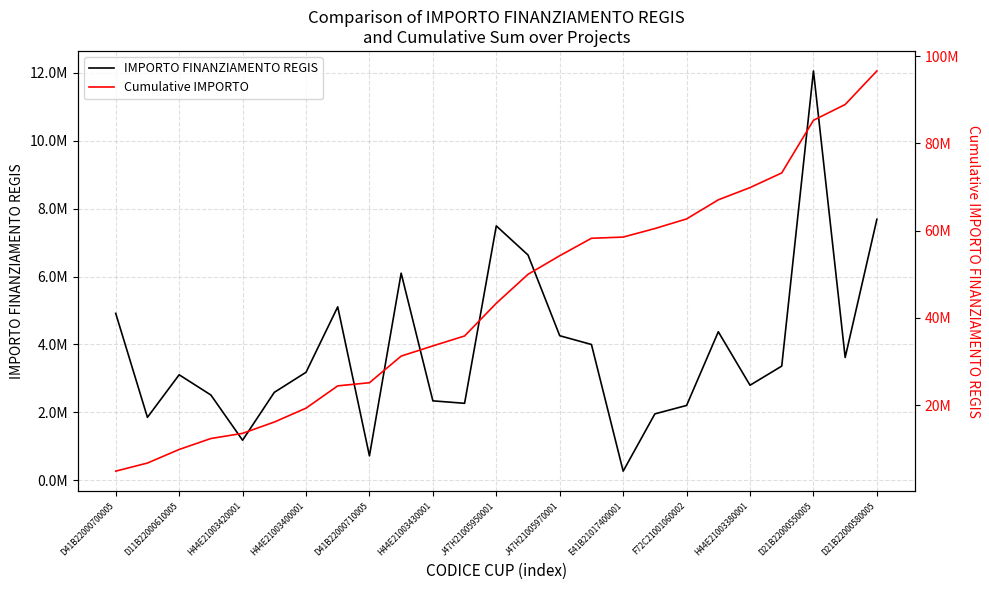

What is the difference between the highest and lowest values at 13?

43371450